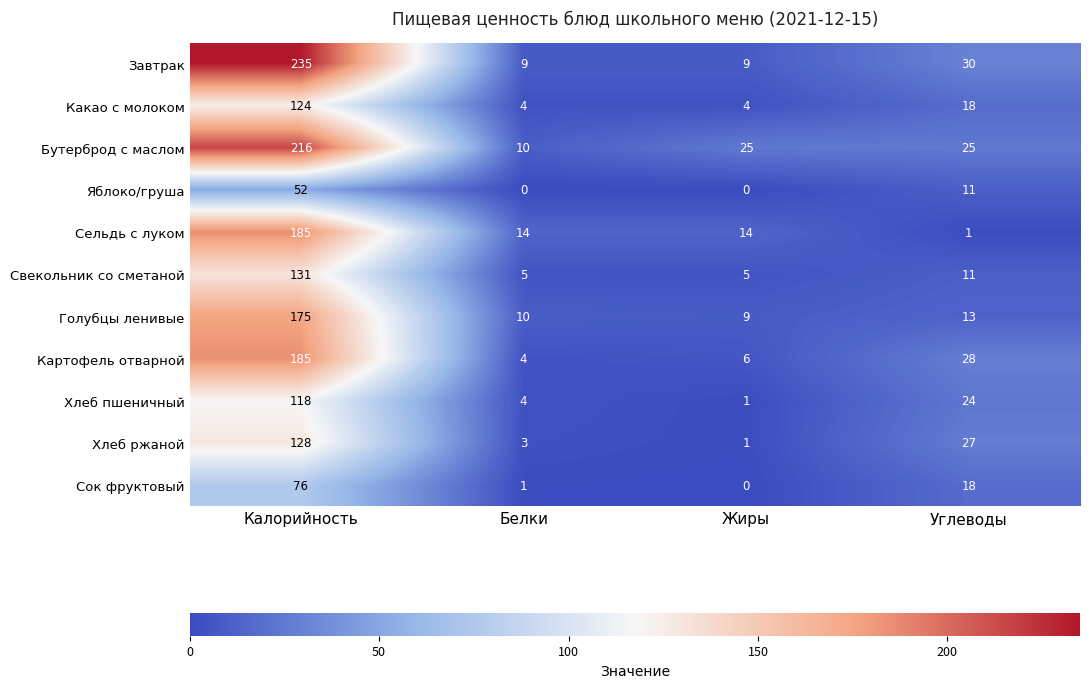

Which category has the lowest value in the Голубцы ленивые series?

Жиры